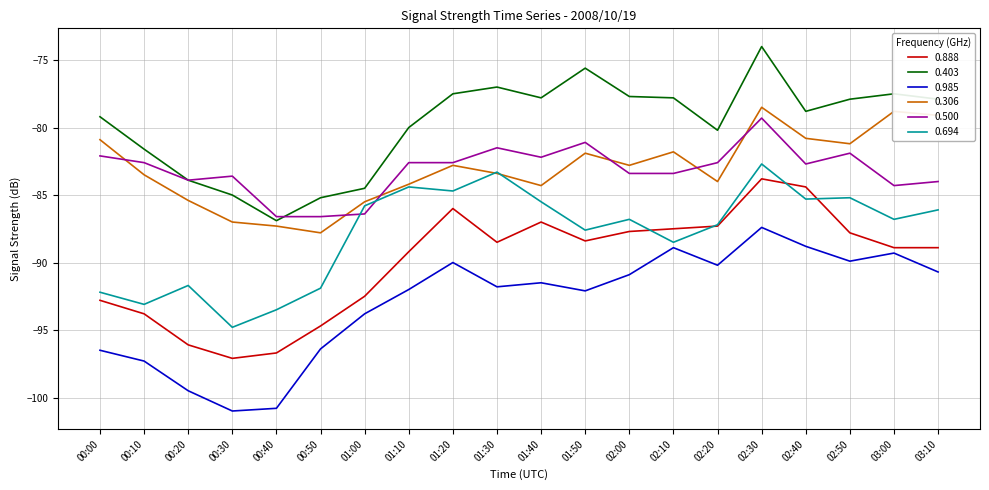

Does the chart display data point markers on the line(s)?

No